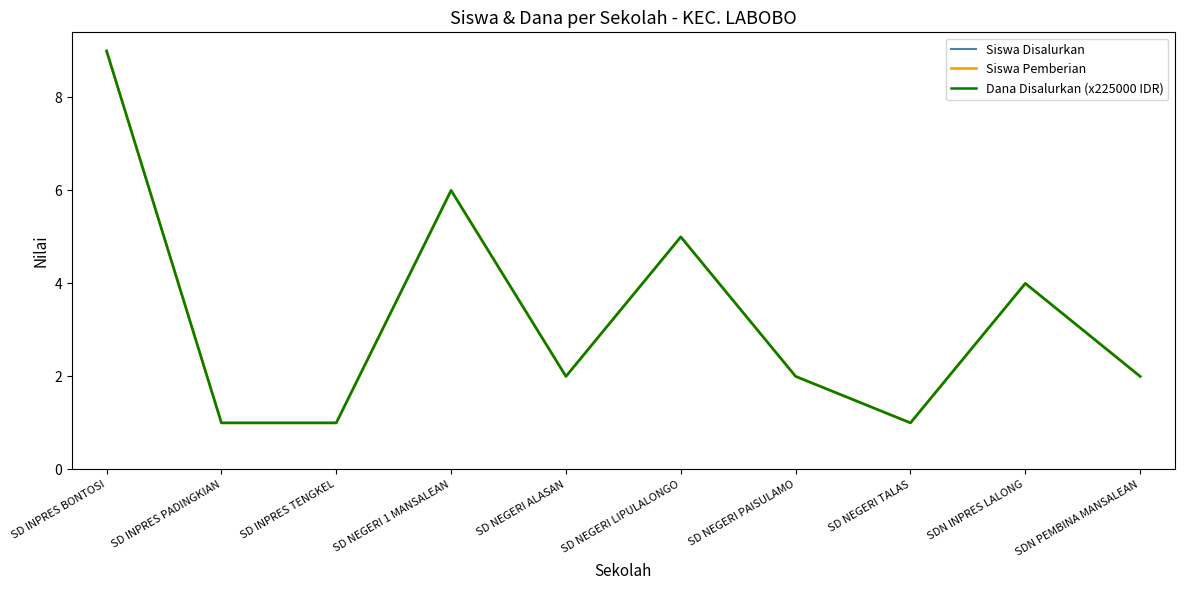

How many interior local valleys does the Siswa Disalurkan series have?

2